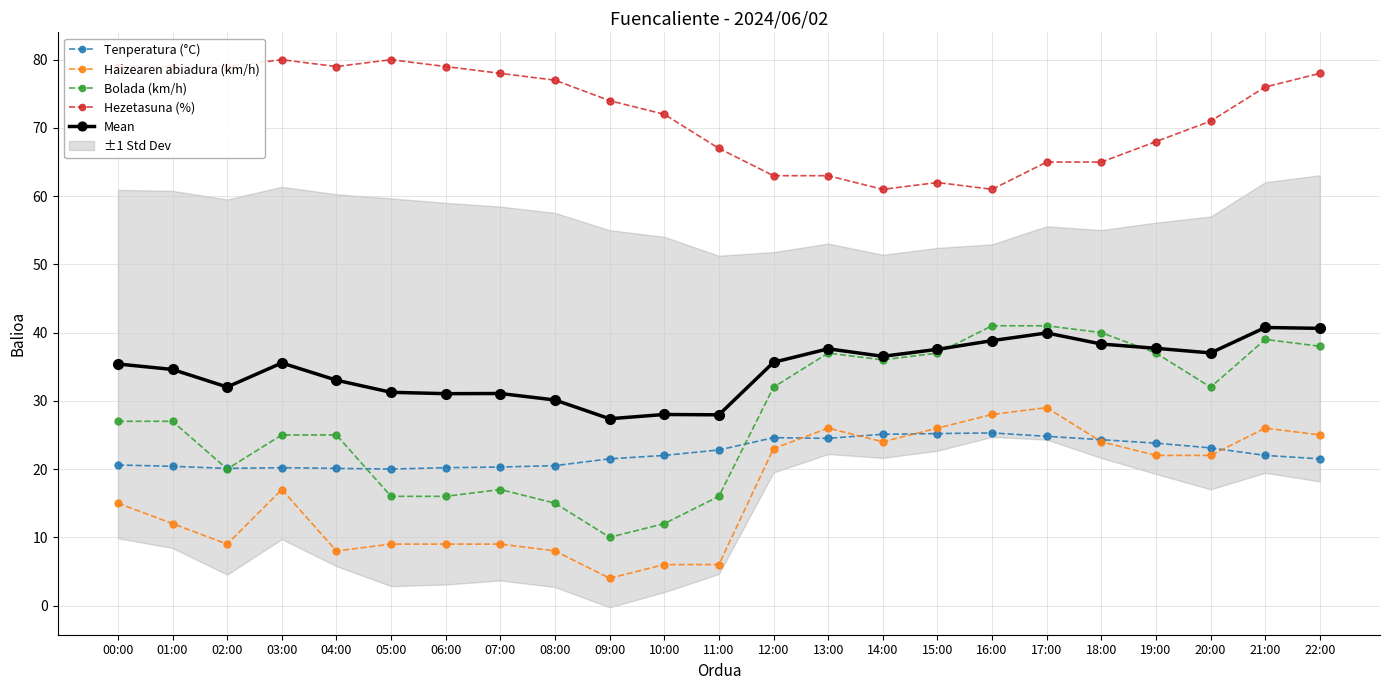

What is the difference between the highest and lowest values at 00:00?

64.0